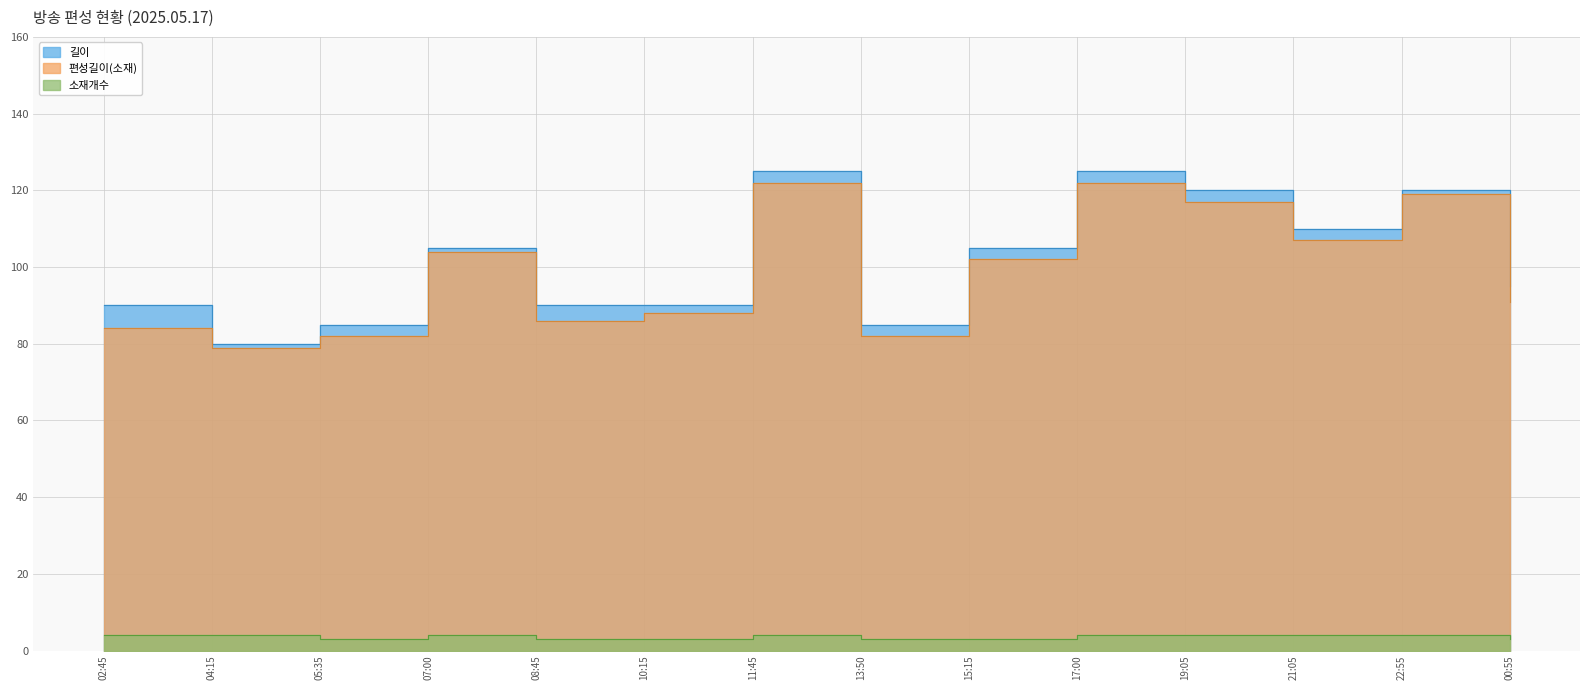

Reading right to left, list all the values displayed in this chart.

길이: 95	120	110	120	125	105	85	125	90	90	105	85	80	90
편성길이(소재): 91	119	107	117	122	102	82	122	88	86	104	82	79	84
소재개수: 3	4	4	4	4	3	3	4	3	3	4	3	4	4